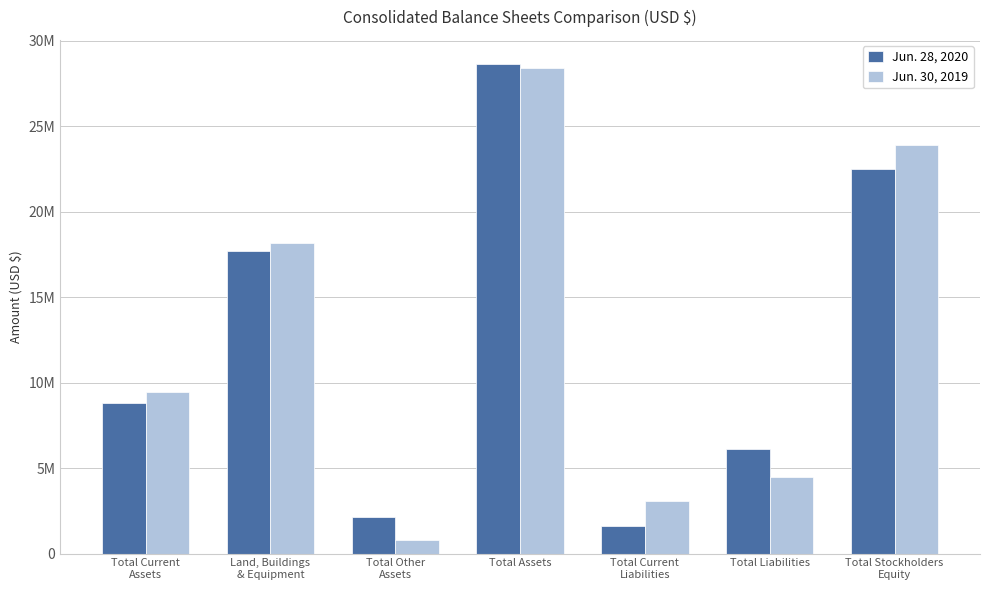

At which label does Jun. 30, 2019 reach its peak?

Total Assets